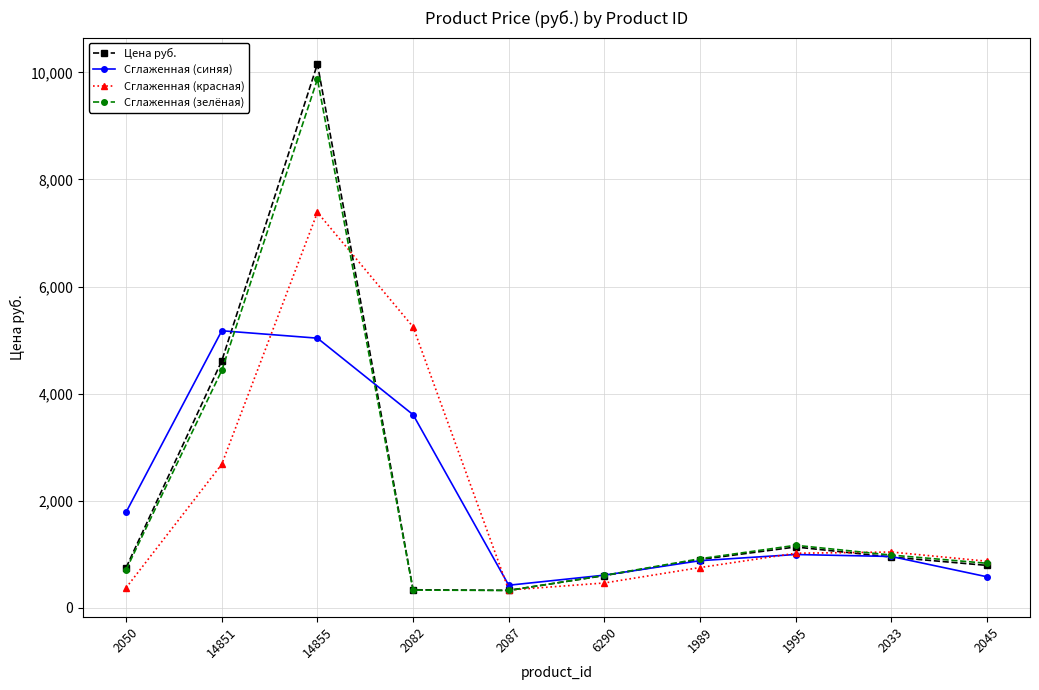

What is the average value of the Сглаженная (синяя) series?

2005.9